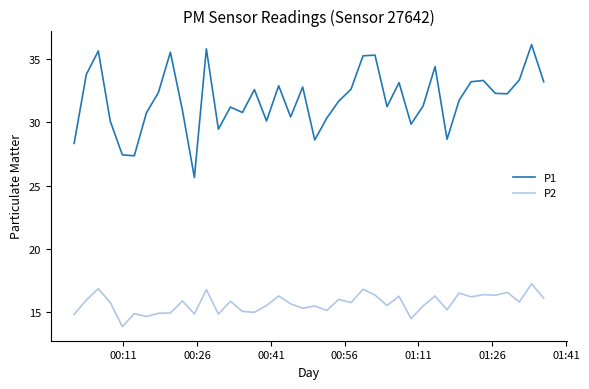

True or false: P2 has more than 0 interior local peaks.

True